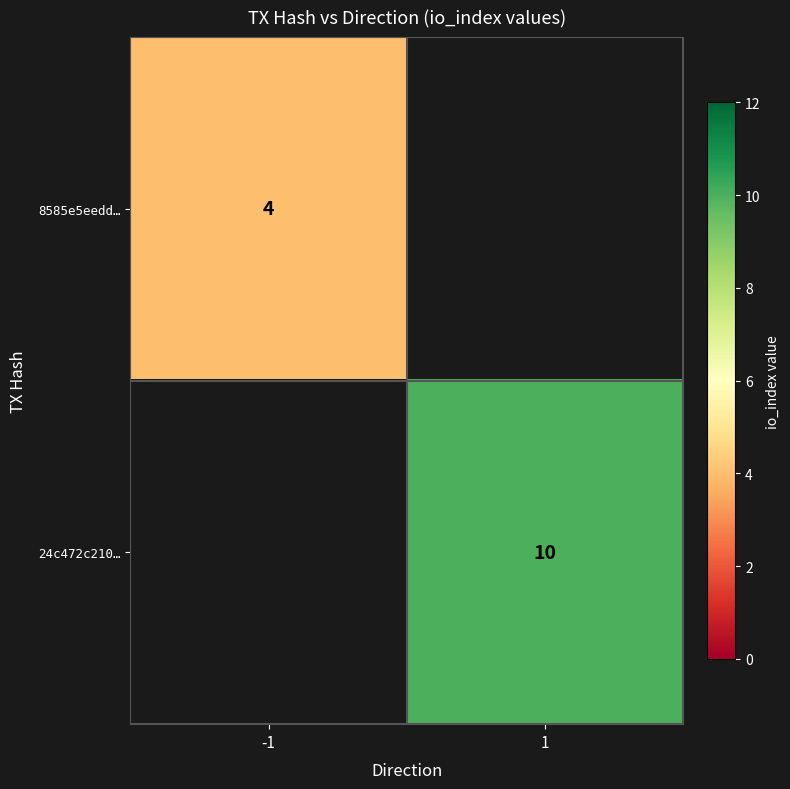

Is it true that 8585e5eedd… equals 4 at -1?

True